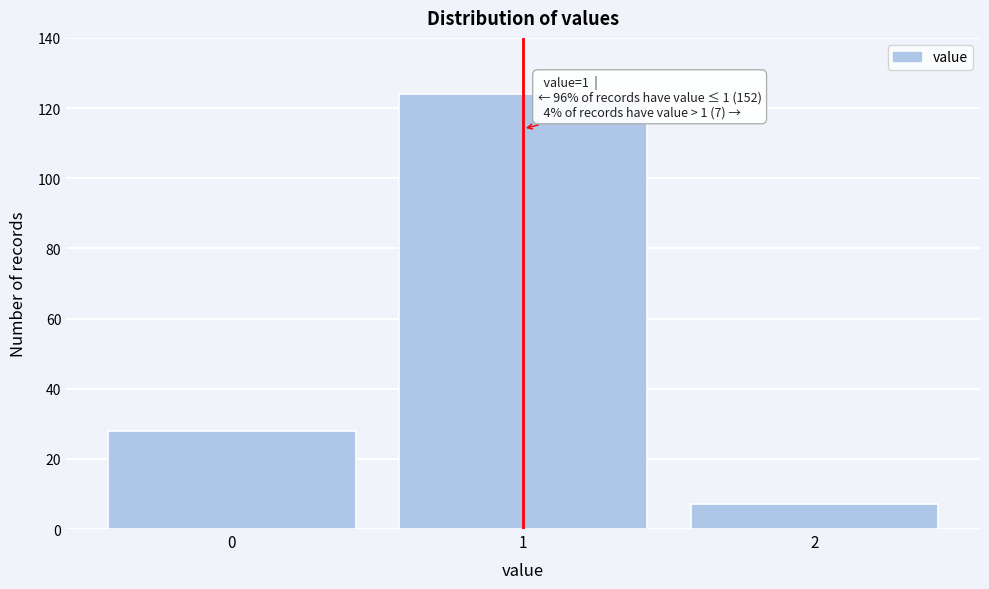

Which range on the x-axis has the tallest bar?

0.5 to 1.5